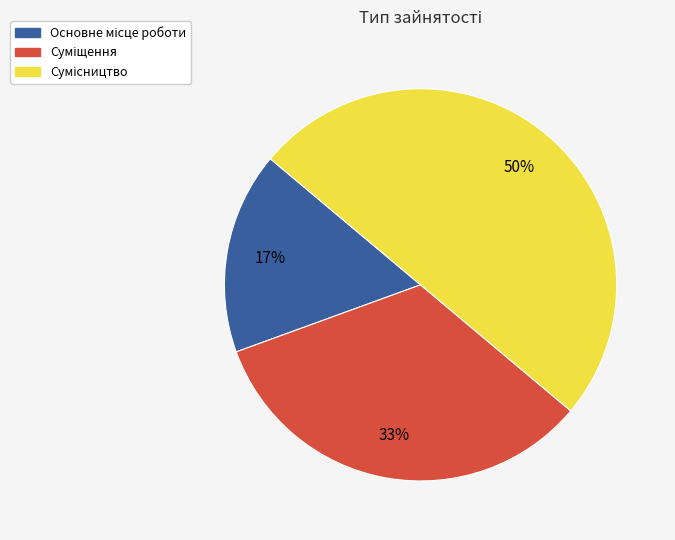

To the nearest percent, what is the difference between the largest and smallest slice percentages?

33%